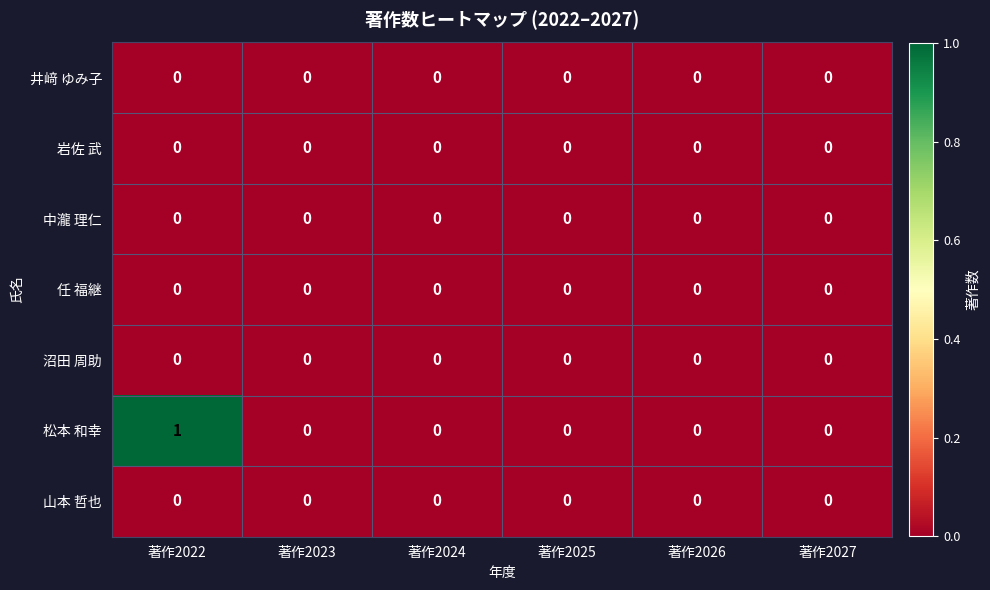

Which series has the largest range (max minus min)?

松本 和幸